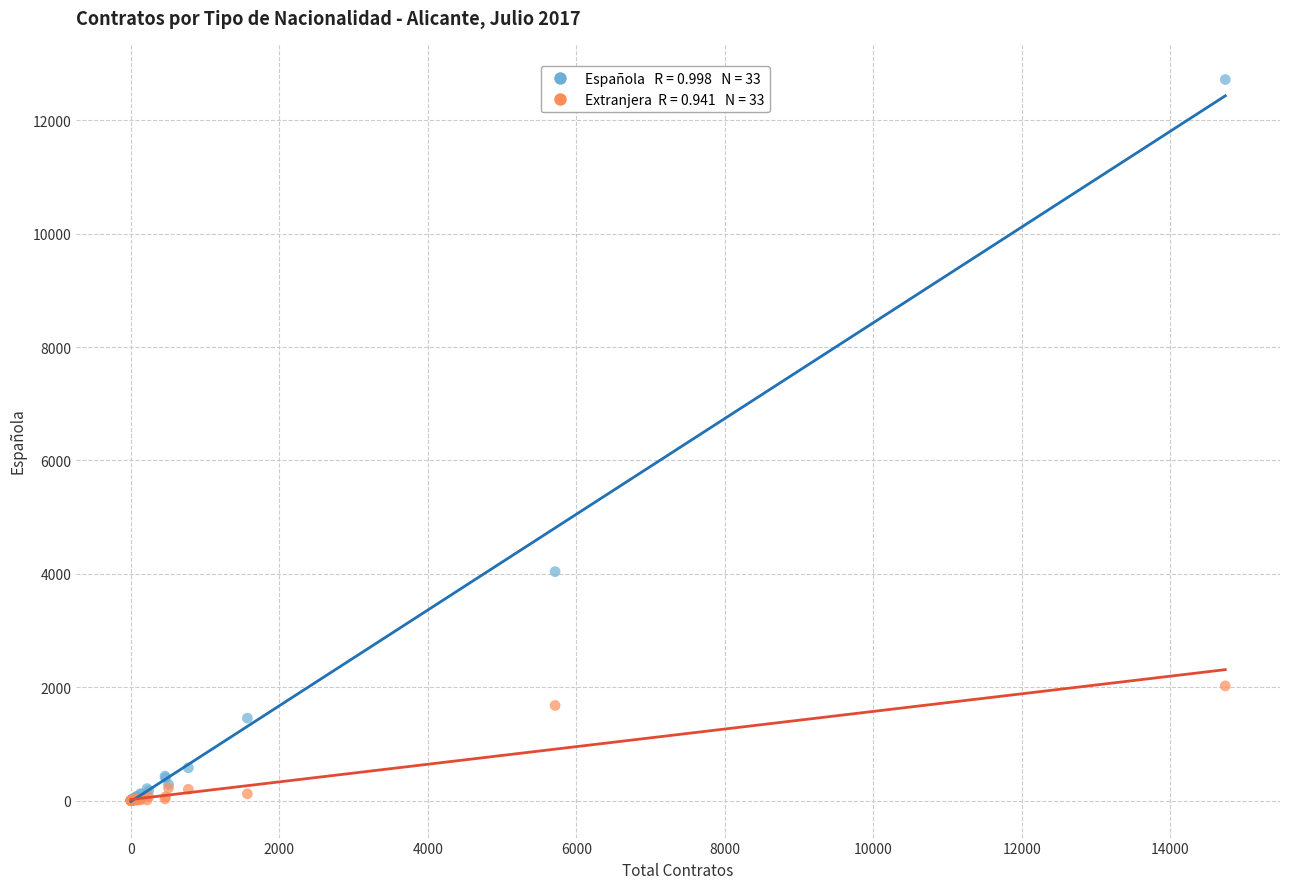

Across all series, what Y value is closest to 6360?

4038